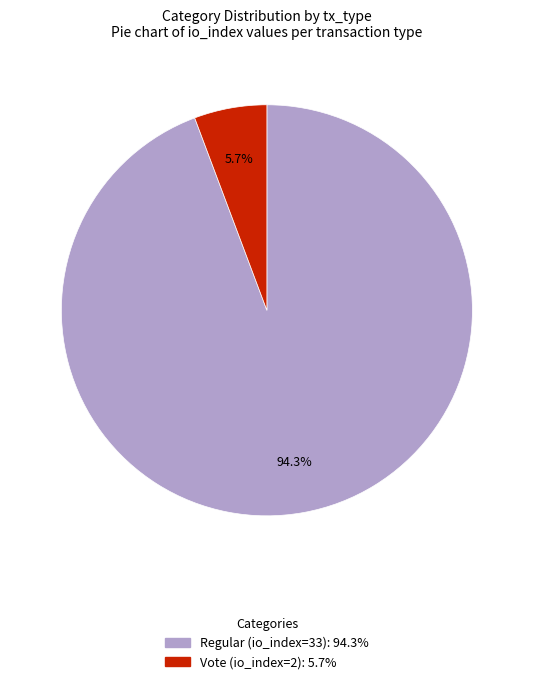

What is the ratio of the value at Vote (io_index=2) to the value at Regular (io_index=33)?

0.1